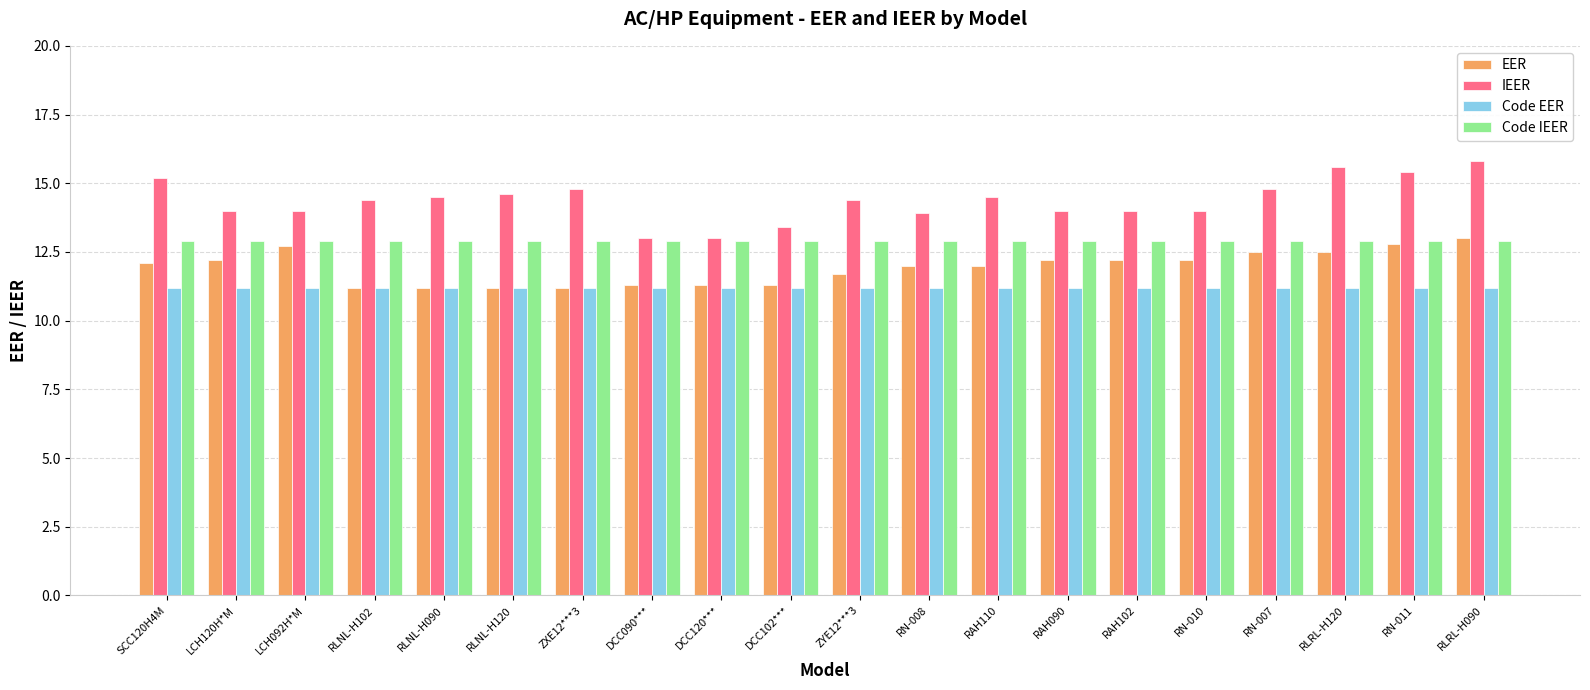

What value does the IEER series have at DCC120***?

13.0